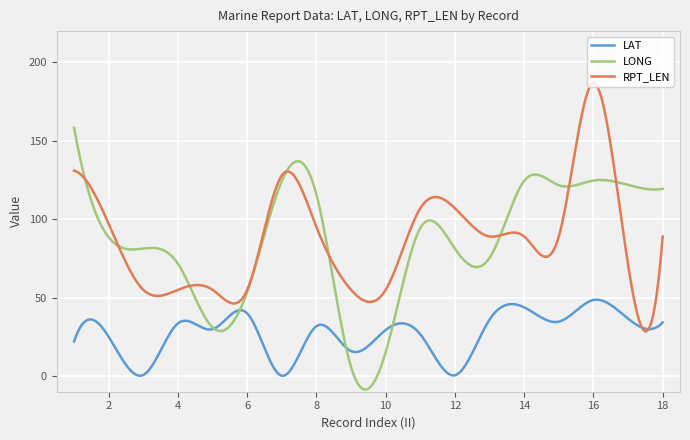

What is the smallest value displayed?

-8.7